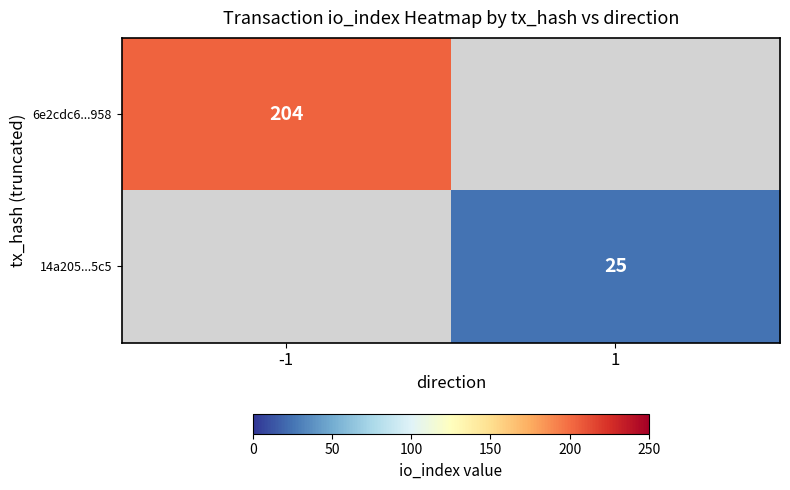

How many series are shown in this chart?

2